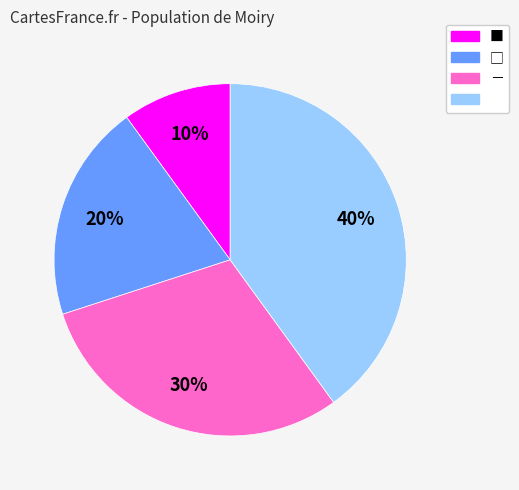

To the nearest percent, what is the average slice percentage?

25%